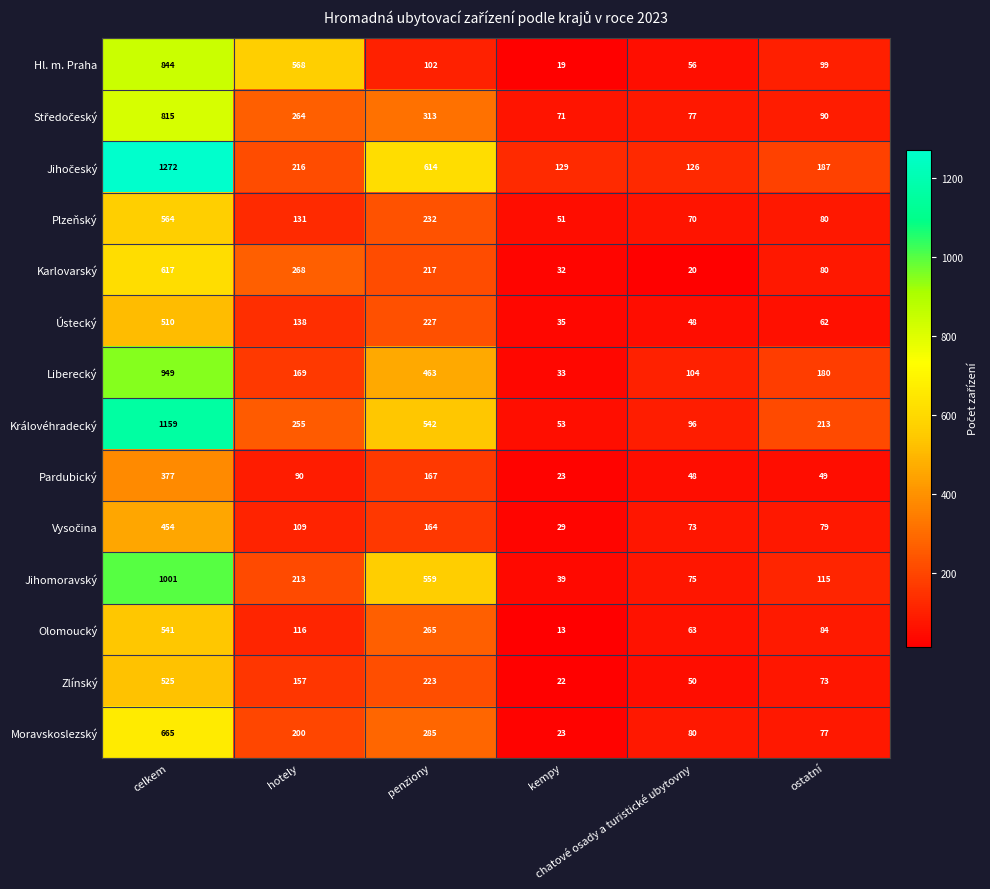

What is the average value of the Pardubický series?

126